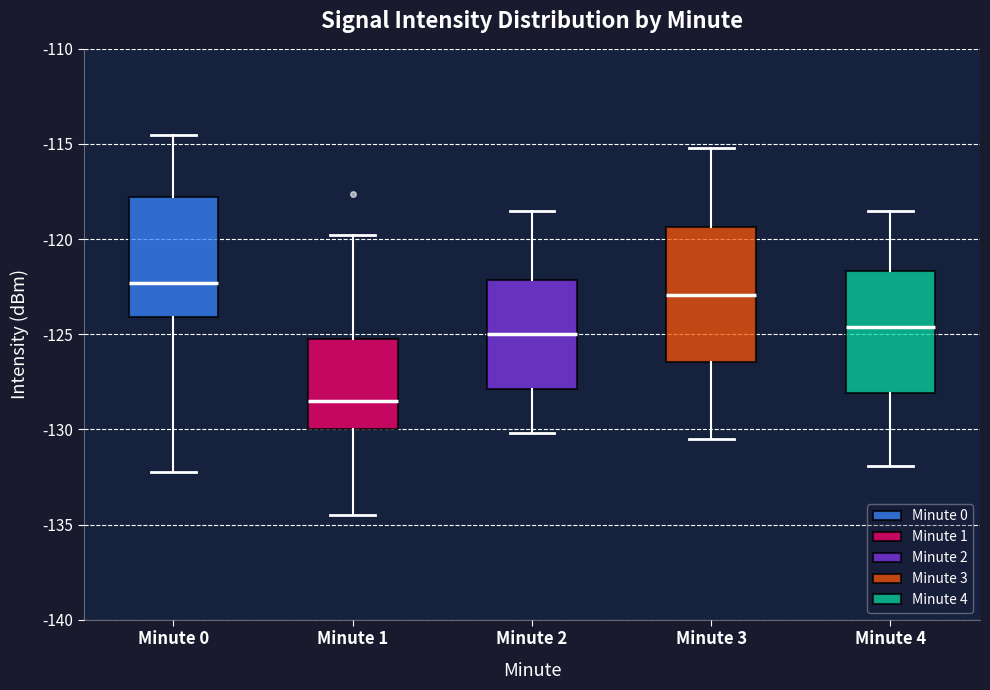

Which box's median line is the lowest?

Minute 1